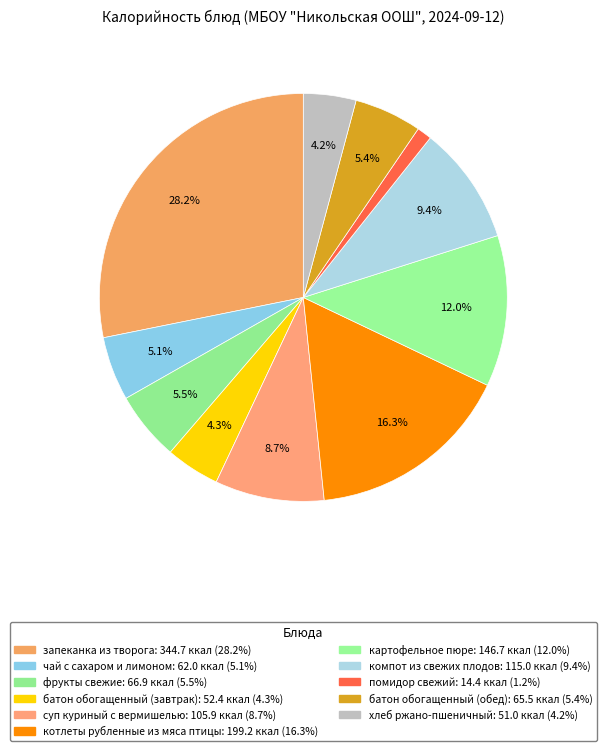

What is the change in value from чай с сахаром и лимоном to суп куриный с вермишелью?

+43.9